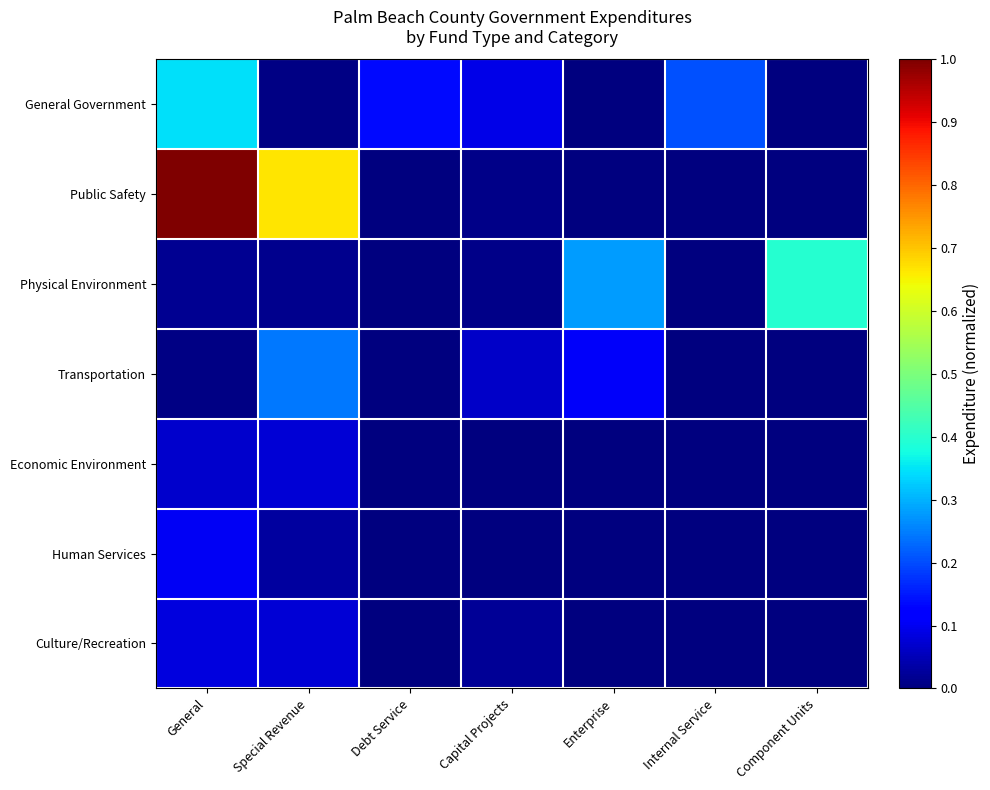

Which series has the largest total across all categories?

Public Safety